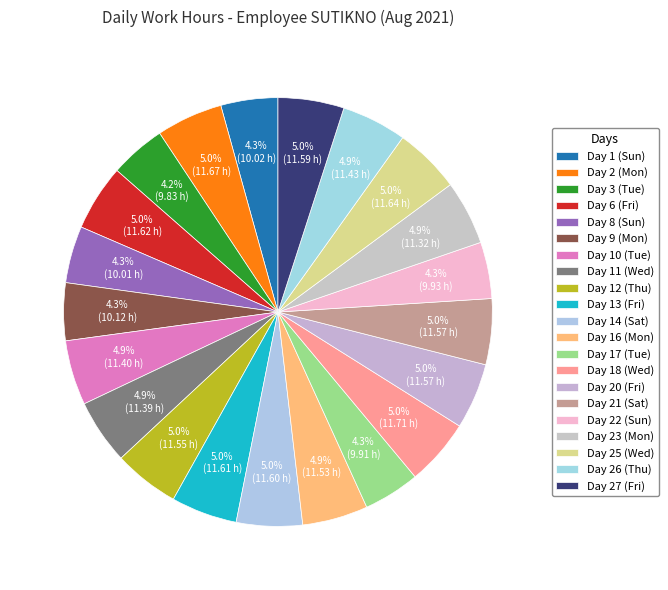

How many slices are in this pie chart?

21